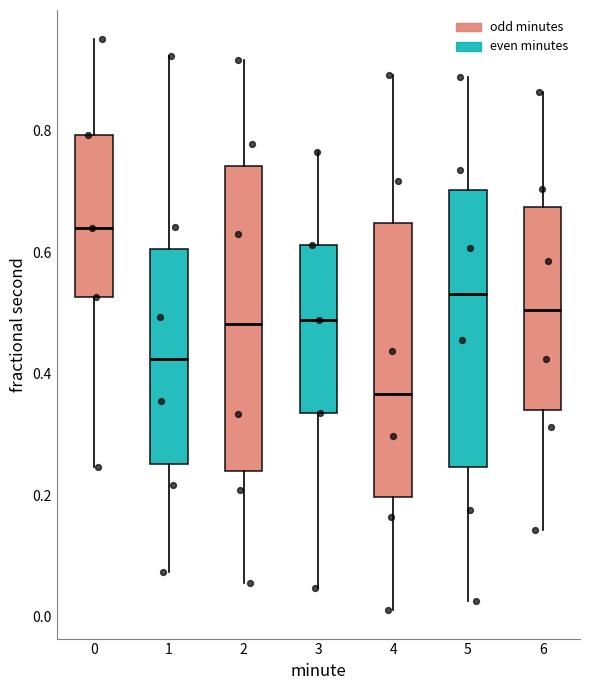

Reading left to right, read every box against the y-axis: the position of its median line, the range the box covers, and the ends of its whiskers. The values are not printed on the chart, so give them approximately, as read against the axis.

0: median 0.64, box 0.52 to 0.80, whiskers 0.24 to 0.96
1: median 0.42, box 0.26 to 0.60, whiskers 0.08 to 0.92
2: median 0.48, box 0.24 to 0.74, whiskers 0.06 to 0.92
3: median 0.48, box 0.34 to 0.62, whiskers 0.04 to 0.76
4: median 0.36, box 0.20 to 0.64, whiskers 0.02 to 0.90
5: median 0.54, box 0.24 to 0.70, whiskers 0.02 to 0.88
6: median 0.50, box 0.34 to 0.68, whiskers 0.14 to 0.86